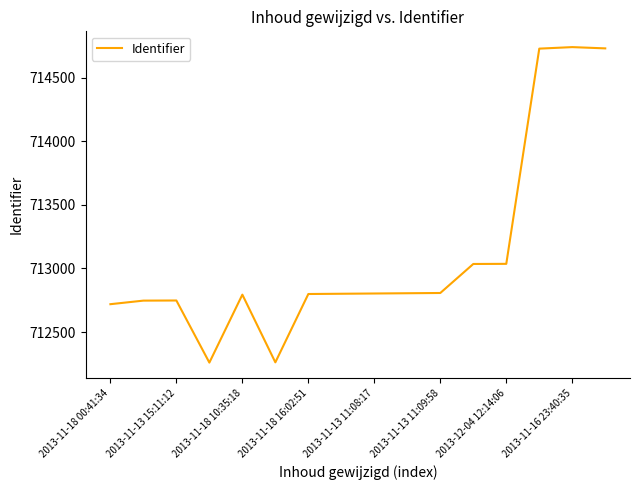

What is the minimum value shown in the chart?

712260